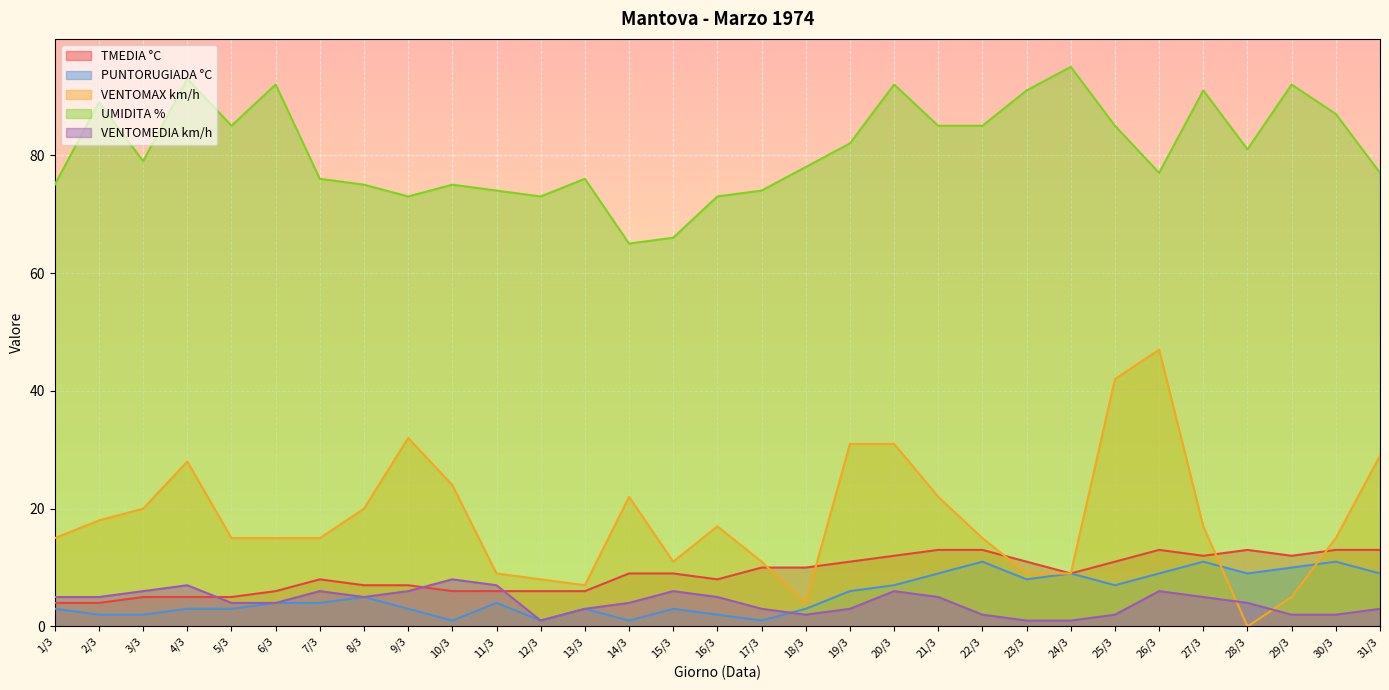

At which label is VENTOMEDIA km/h closest to 4?

5/3